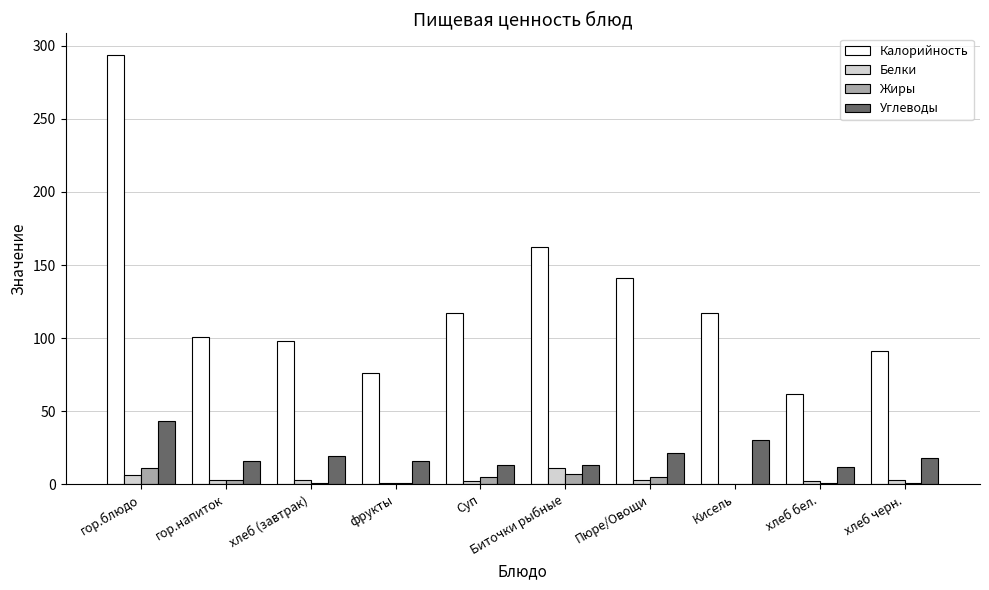

Which series changed the most between фрукты and Пюре/Овощи?

Калорийность